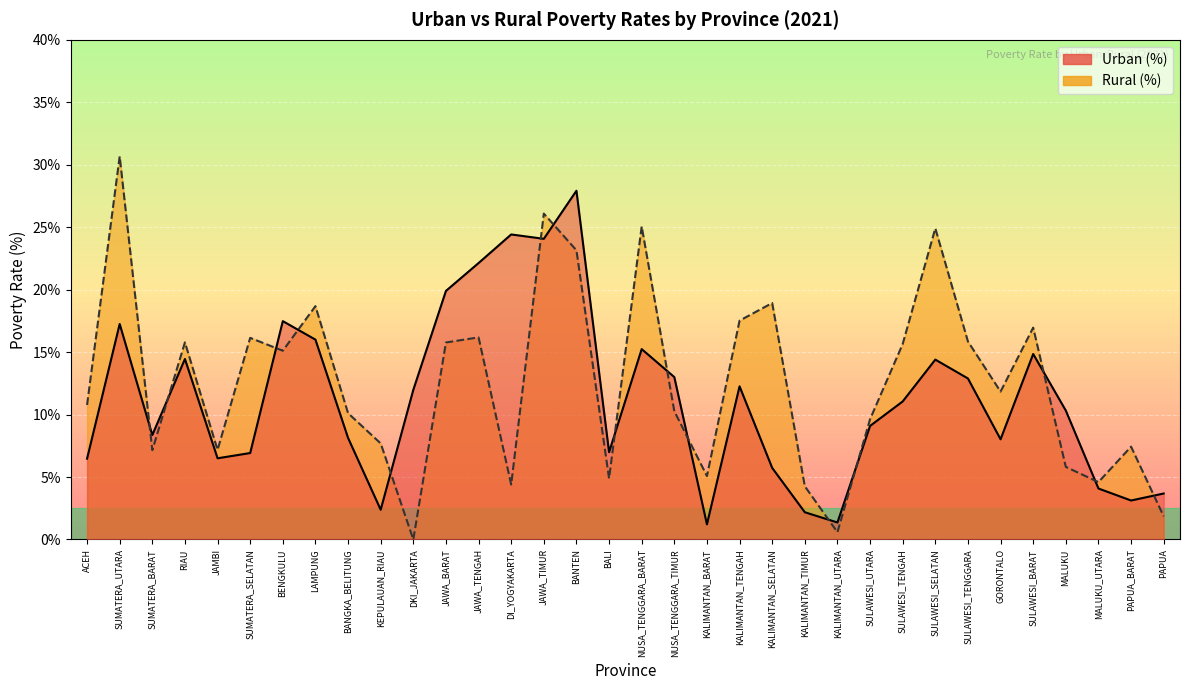

True or false: Rural (%) and Urban (%) cross at least once.

True